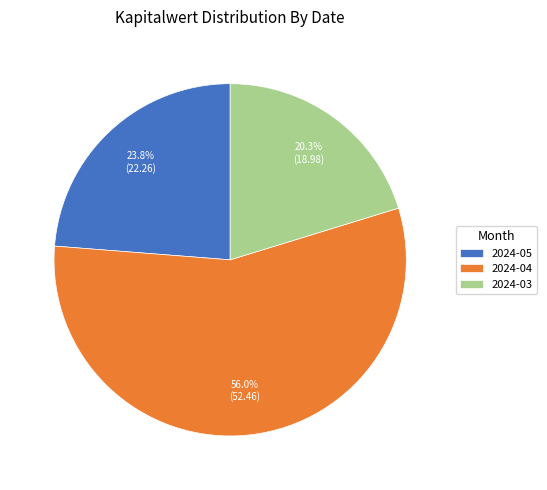

Does 2024-03 represent more than half of the total?

No